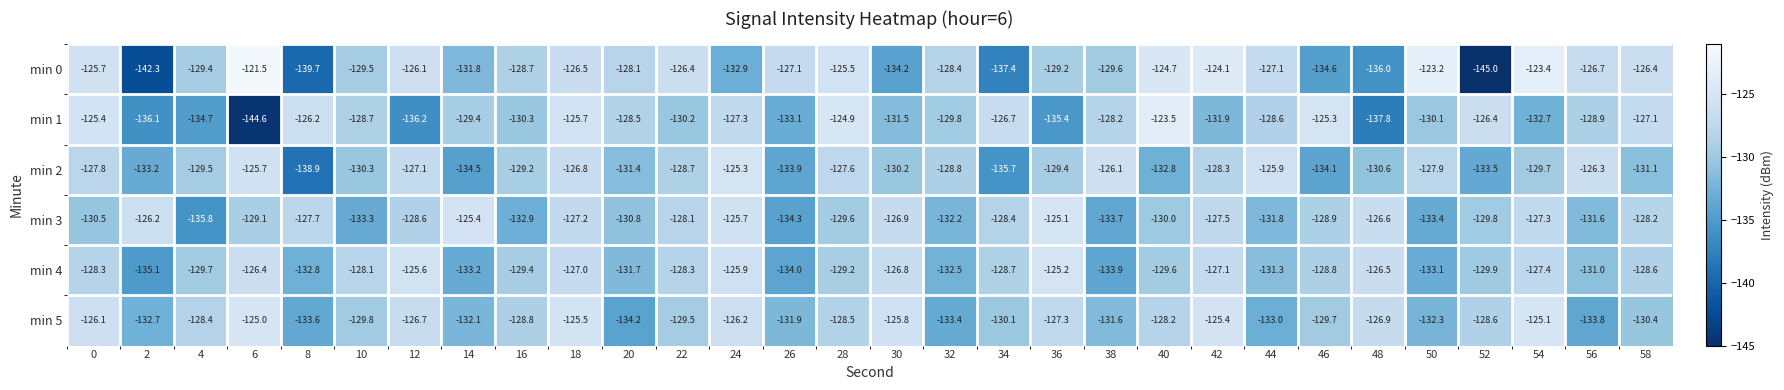

What is the average value of the min 4 series?

-129.5